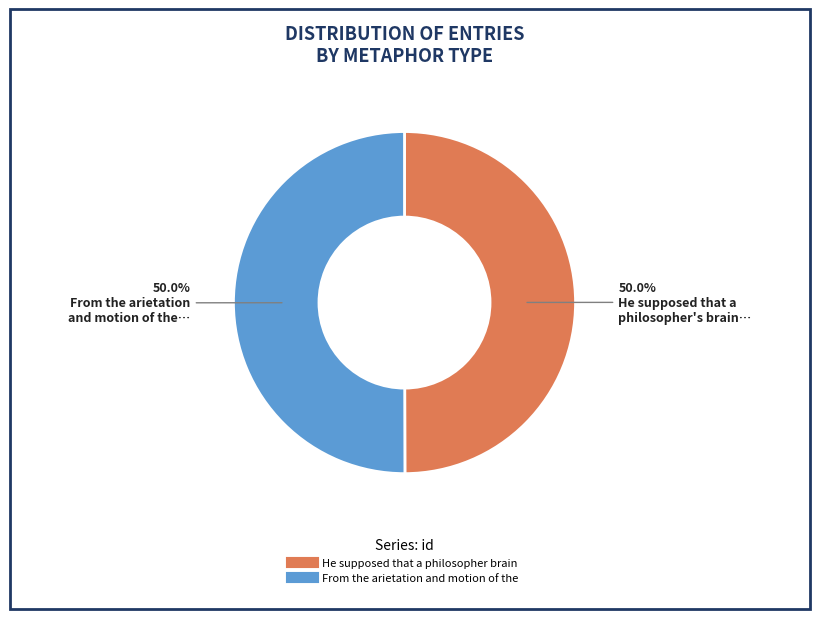

What percentage is the He supposed that a philosopher brain slice, to the nearest percent?

50%